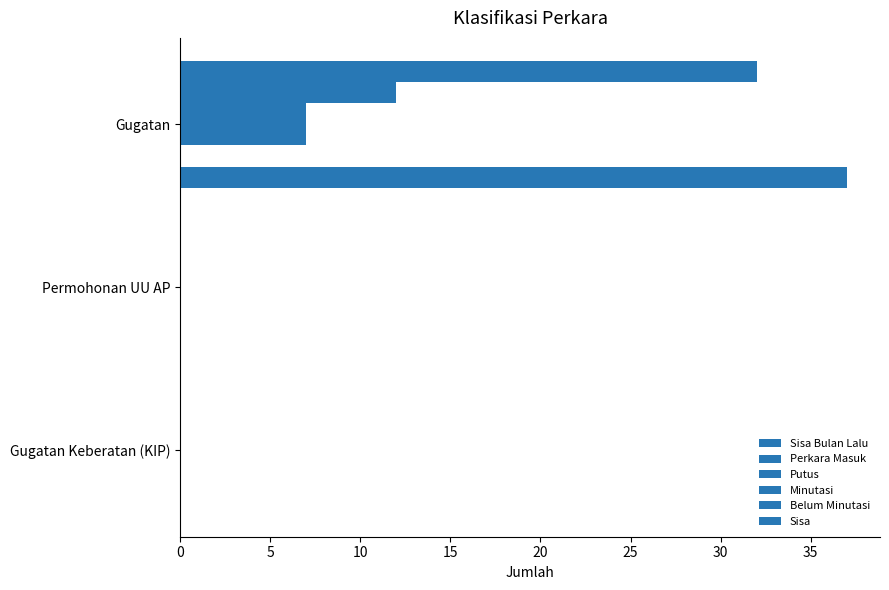

How many data points does each series have?

3